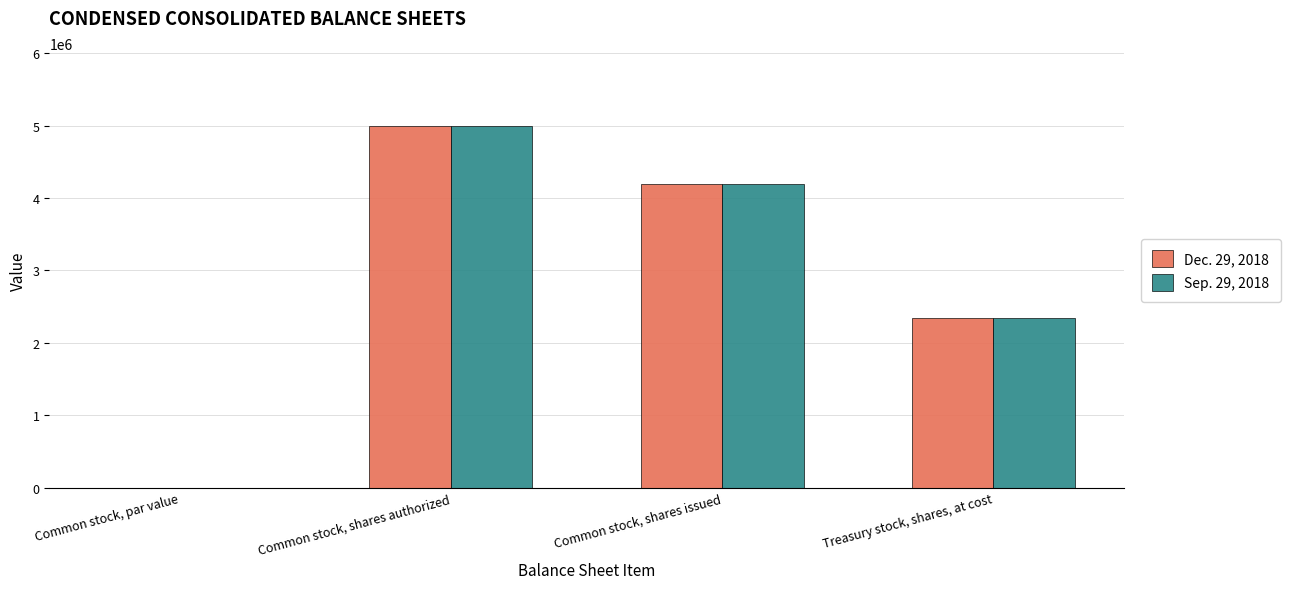

True or false: Dec. 29, 2018 has a value of 7355095.8 at Common stock, shares authorized.

False